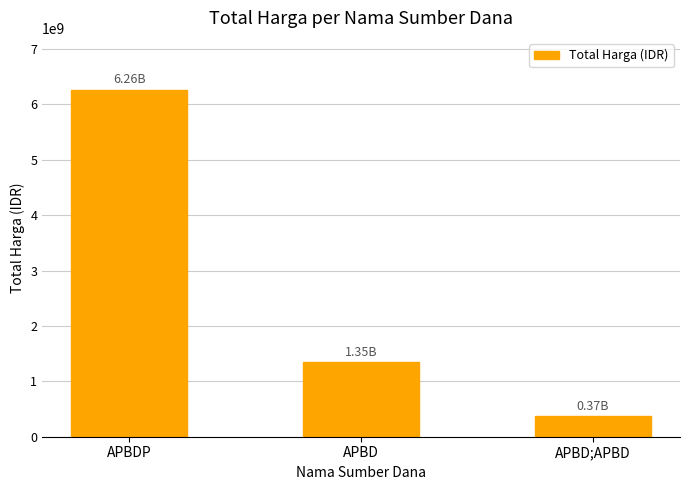

What is the smallest value displayed?

373404000